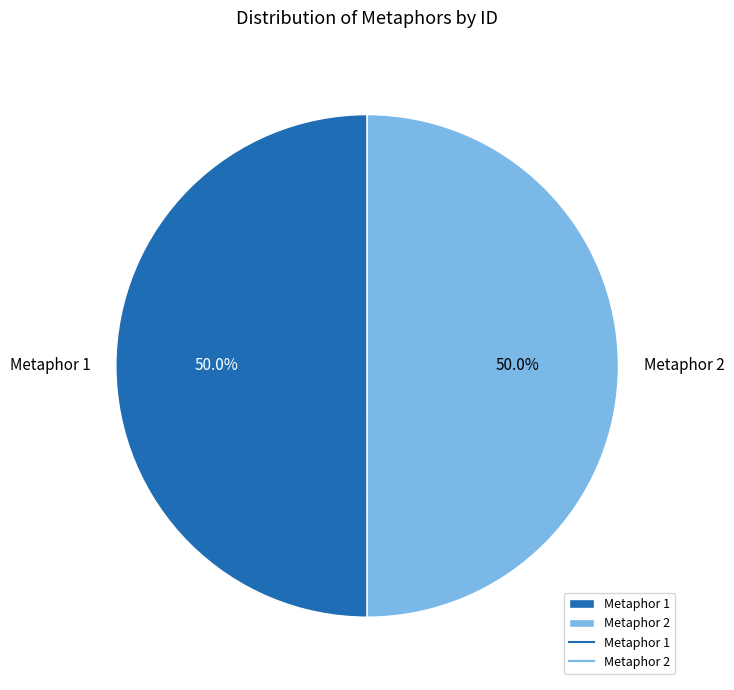

What portion of the pie excludes Metaphor 1?

50.0%